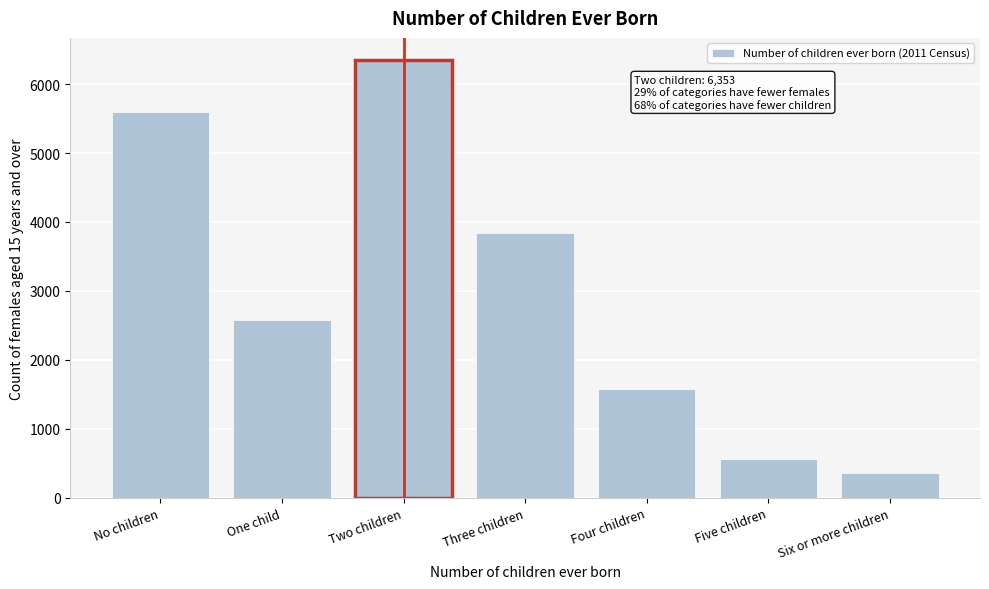

Reading right to left, transcribe all the data shown in this chart.

Six or more children=362	Five children=560	Four children=1572	Three children=3846	Two children=6353	One child=2574	No children=5596